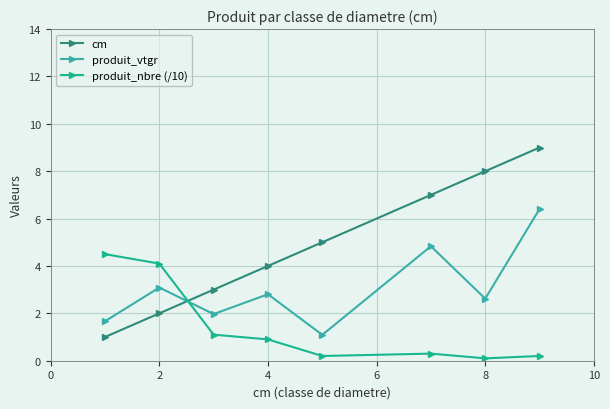

What is the value of the produit_vtgr point at the 5th from the left?

1.1